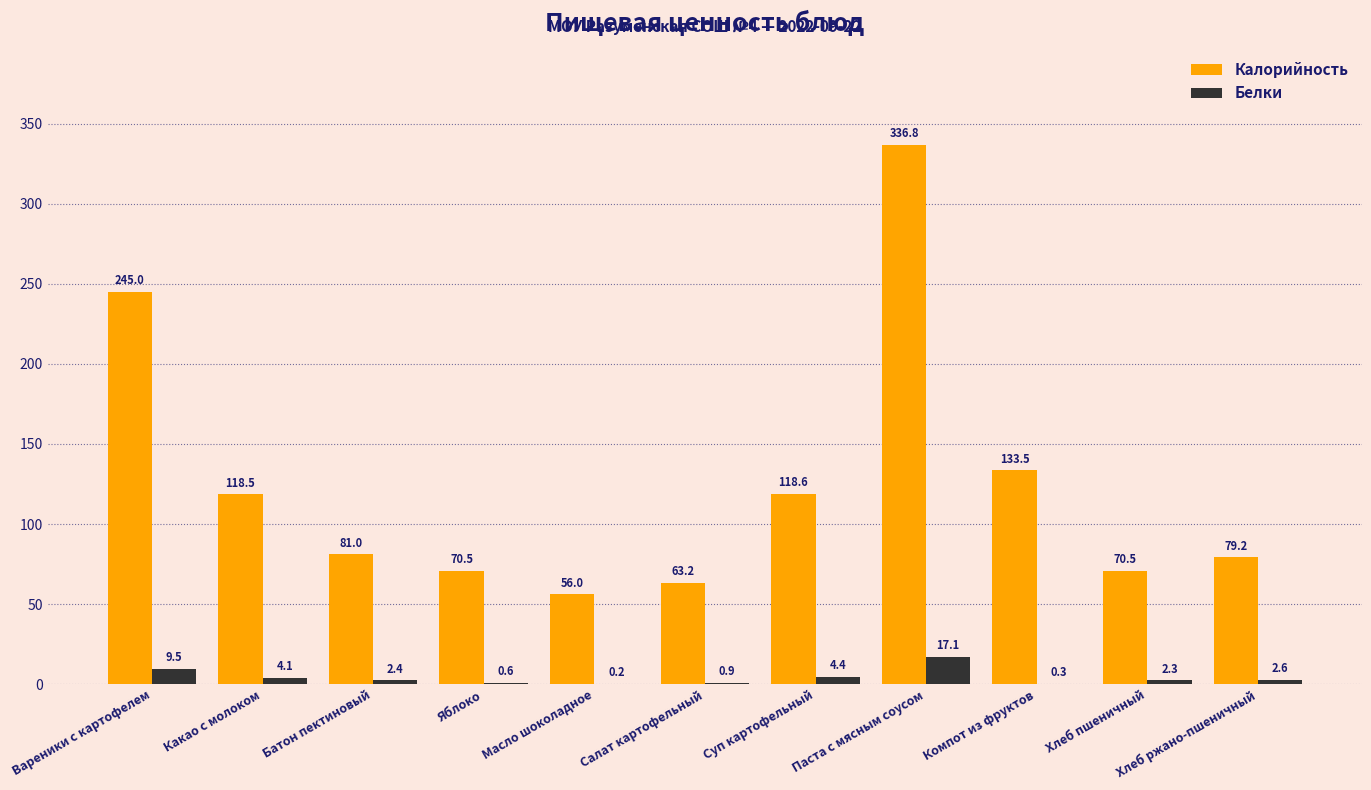

True or false: Белки has a value of 2.3 at Хлеб пшеничный.

True